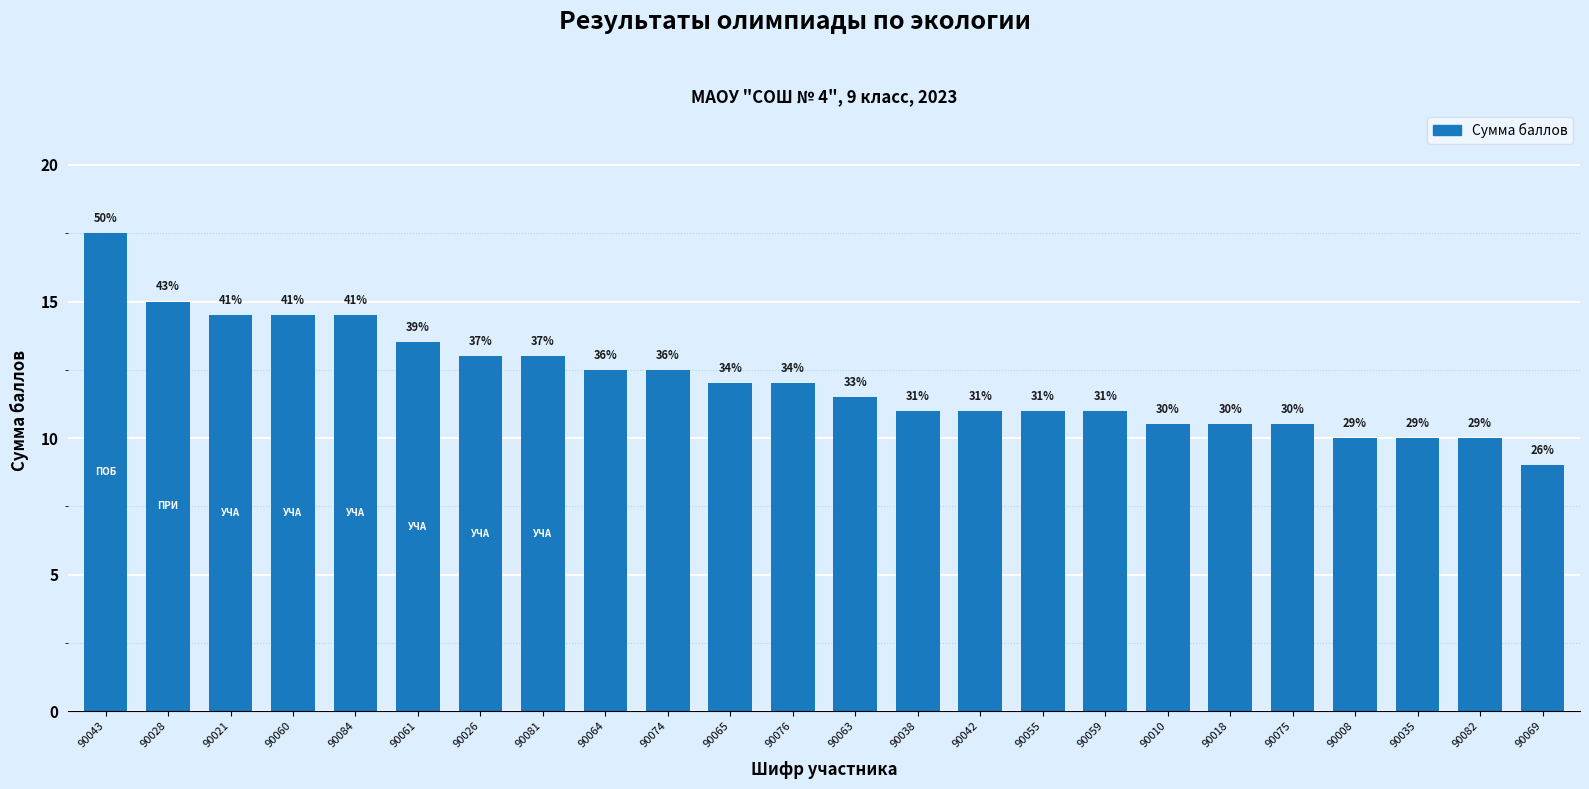

Which category has the highest value across all series?

90043